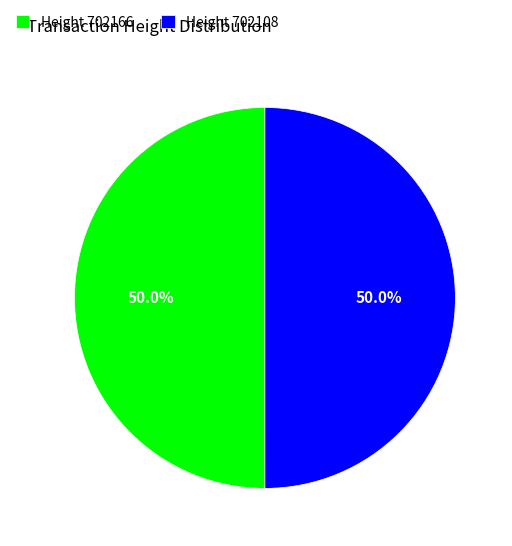

Approximately how many times larger is the value at Height 702108 compared to Height 702166?

1.0